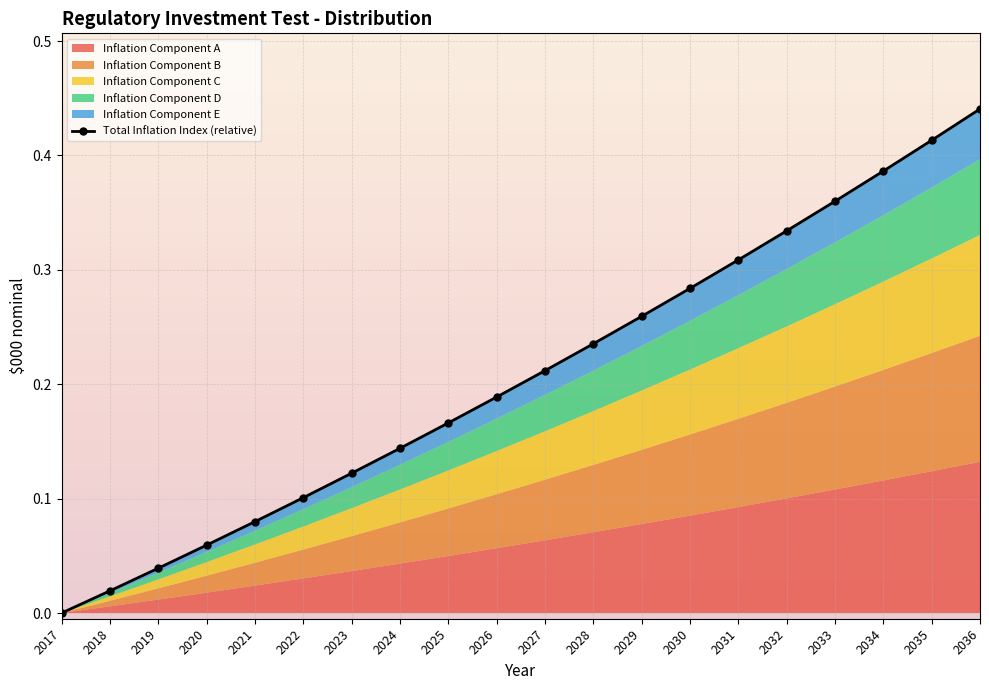

Reading left to right, list all the values displayed in this chart.

2017=0.0	2018=0.0	2019=0.0	2020=0.1	2021=0.1	2022=0.1	2023=0.1	2024=0.1	2025=0.2	2026=0.2	2027=0.2	2028=0.2	2029=0.3	2030=0.3	2031=0.3	2032=0.3	2033=0.4	2034=0.4	2035=0.4	2036=0.4